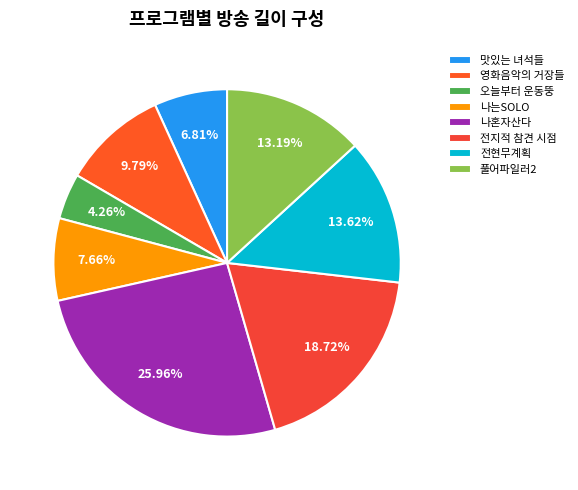

How many slices are in this pie chart?

8